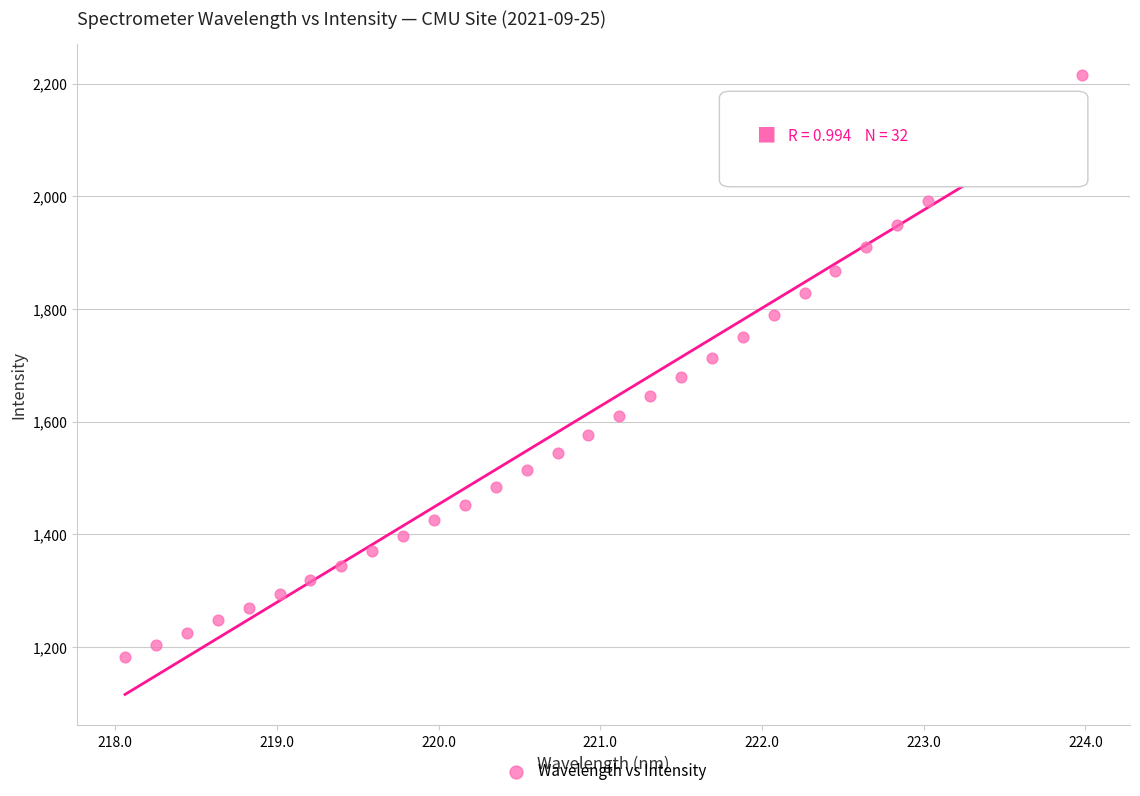

What is the range of X values (max minus min)?

5.9